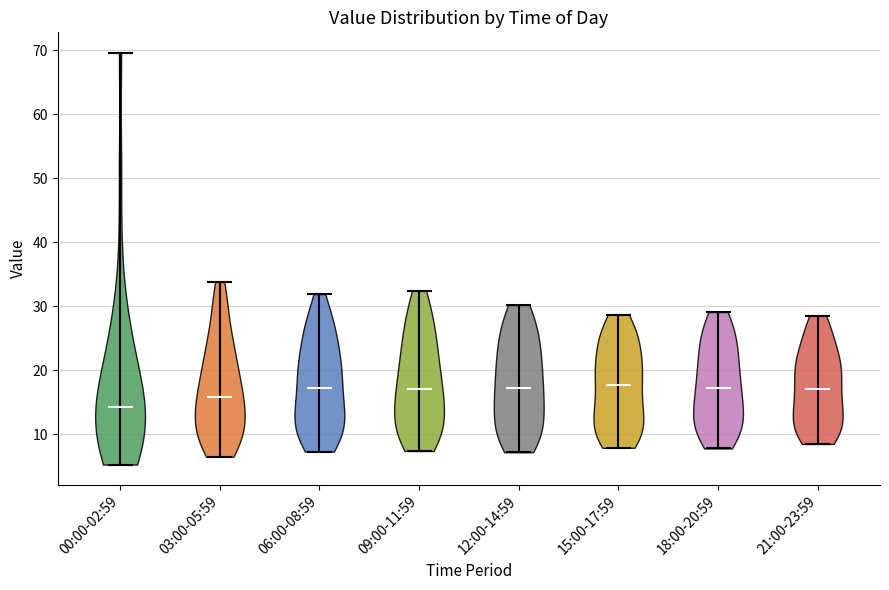

Where does the median line of the violin for 06:00-08:59 sit on the y-axis? The values are not printed on the chart, so give them approximately, as read against the axis.

17